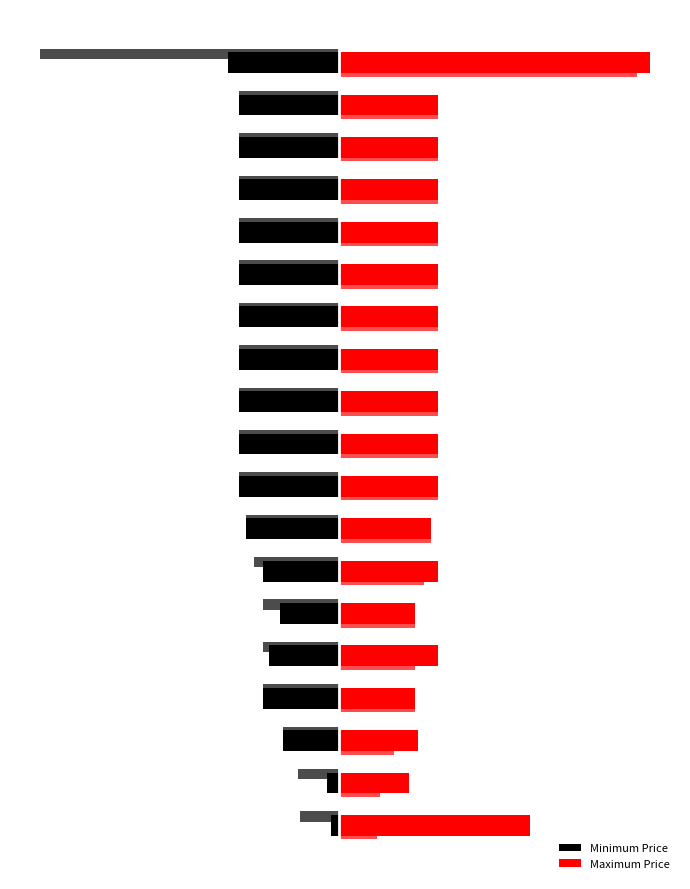

The value of Minimum Price at 11 is -170. True or false?

True